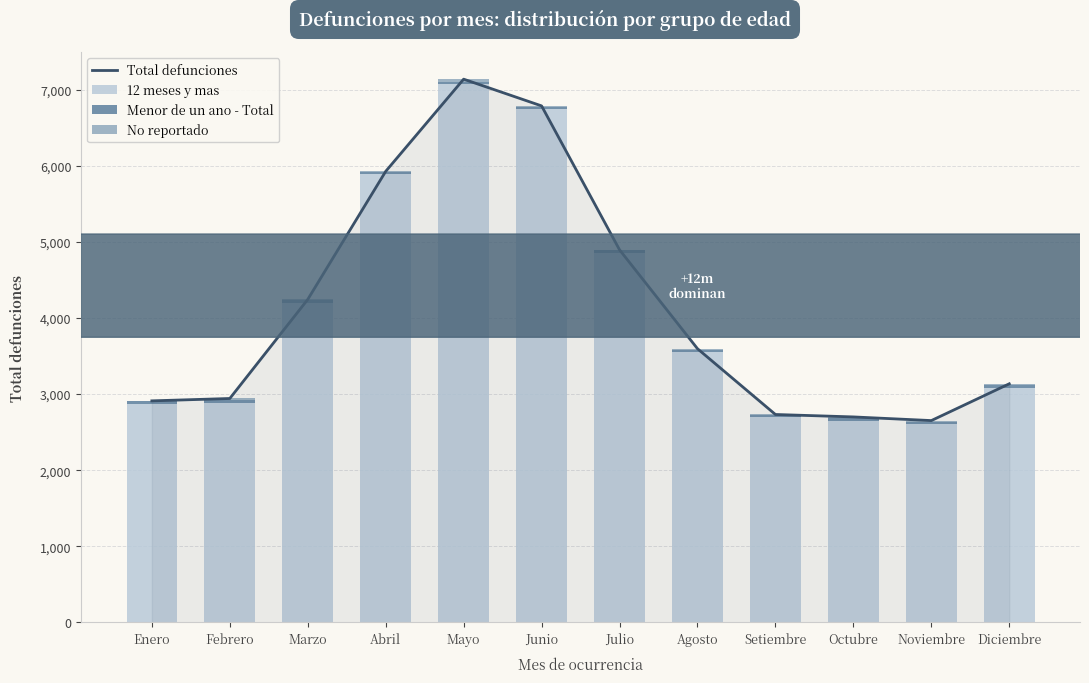

What is the label of the 6th bar from the right?

Julio